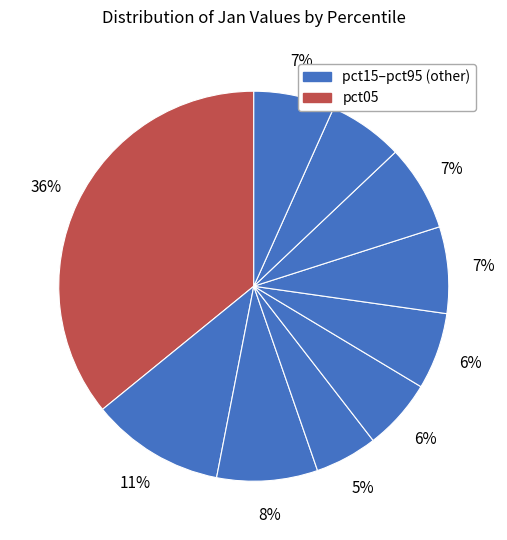

How many slices are in this pie chart?

10